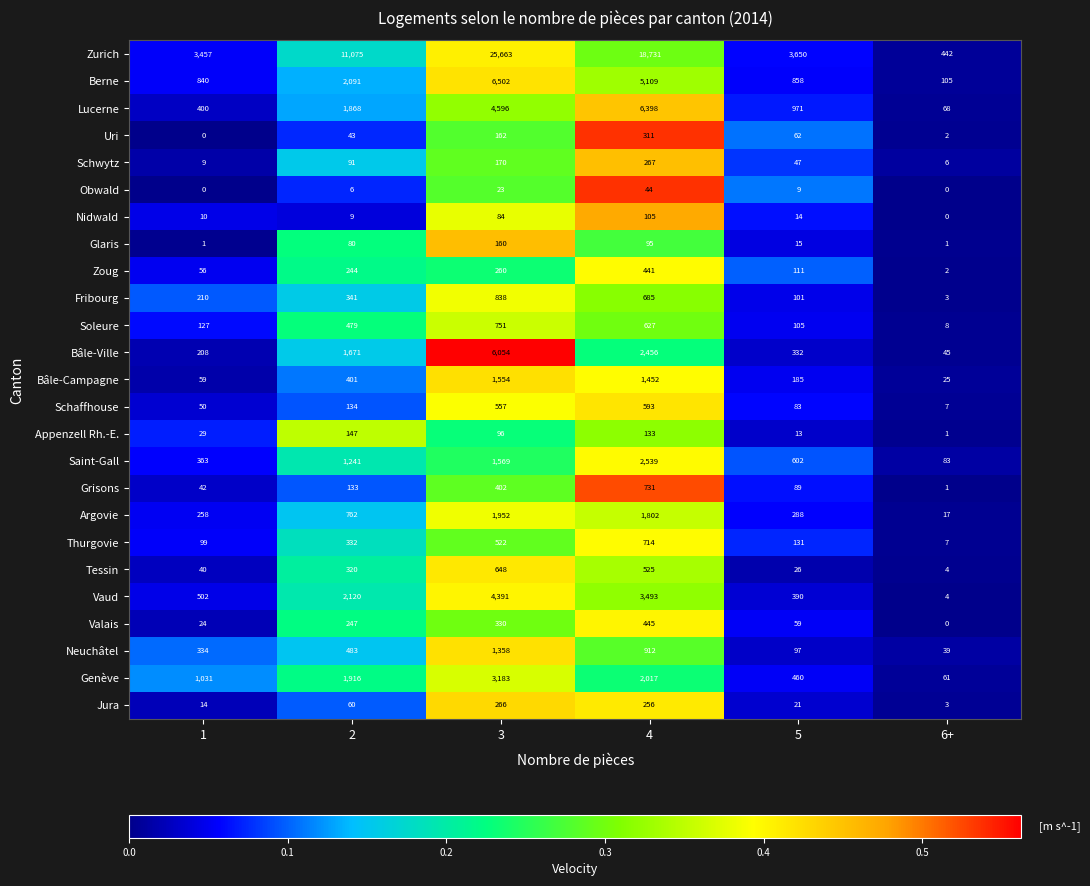

What is the spread (max minus min) of values at 6+?

442